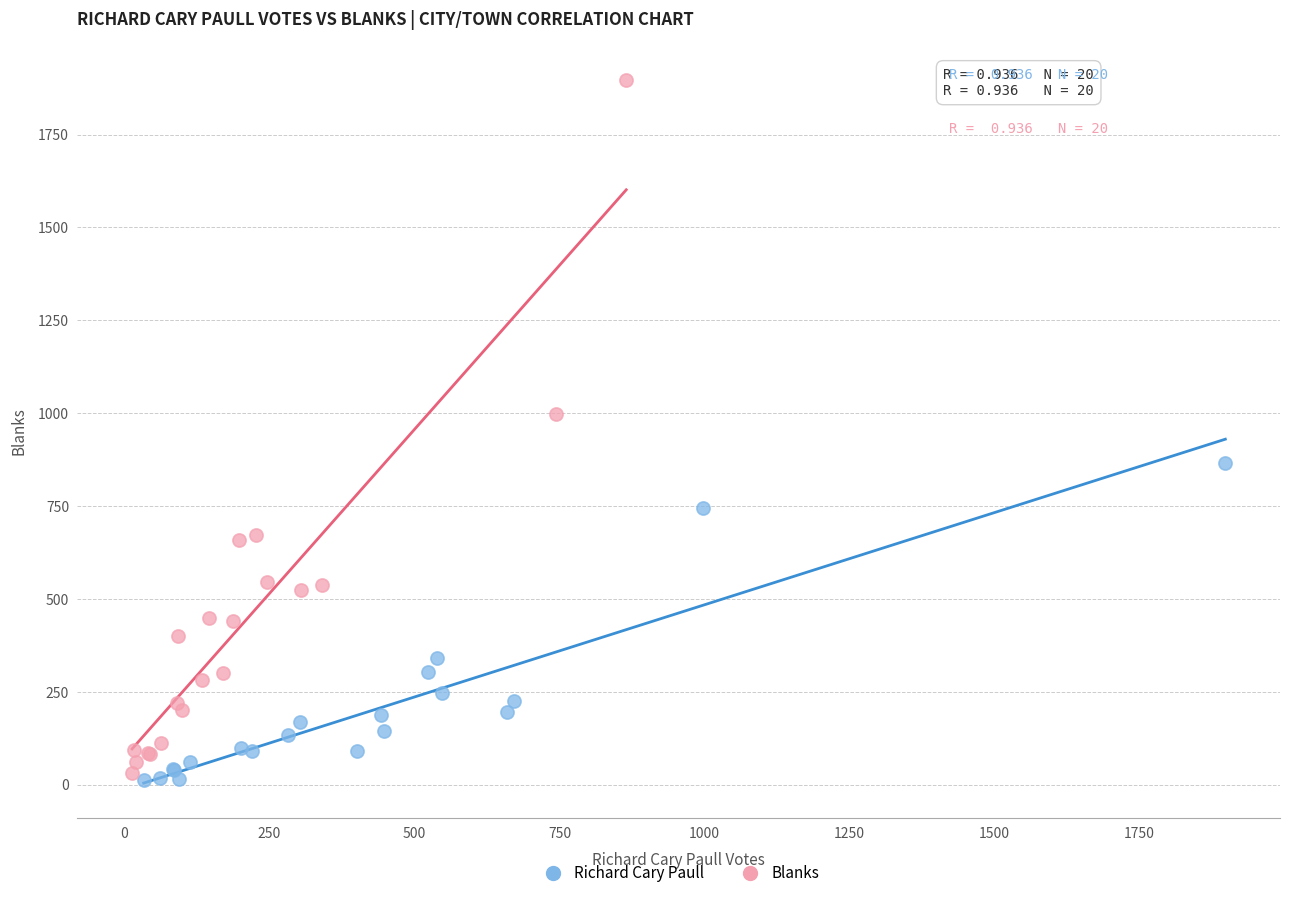

Which series has the widest spread of Y values?

Blanks